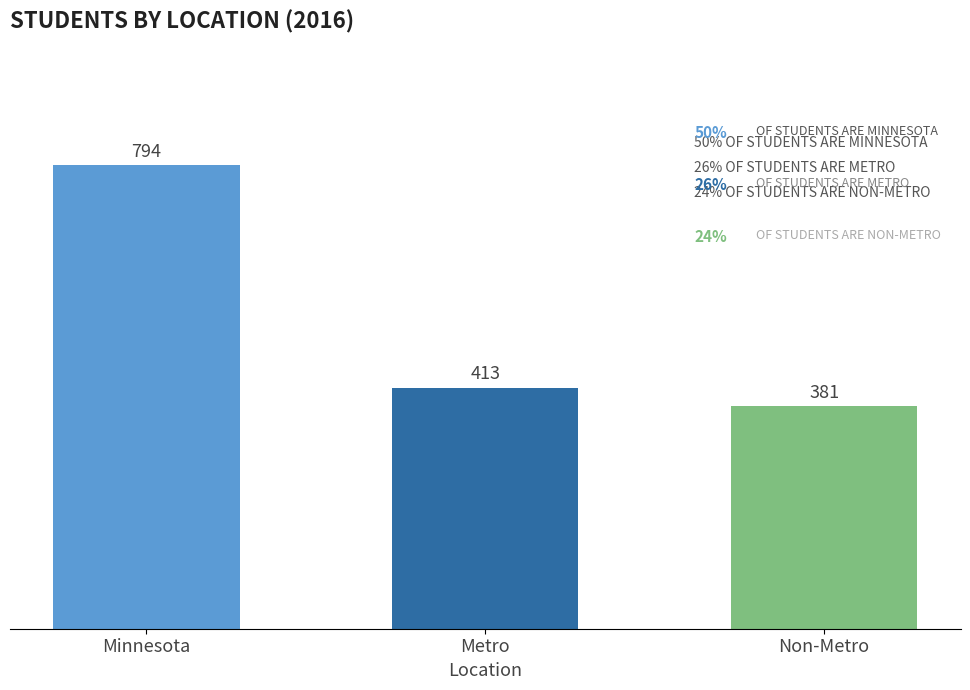

Which has a higher value, Minnesota or Metro?

Minnesota